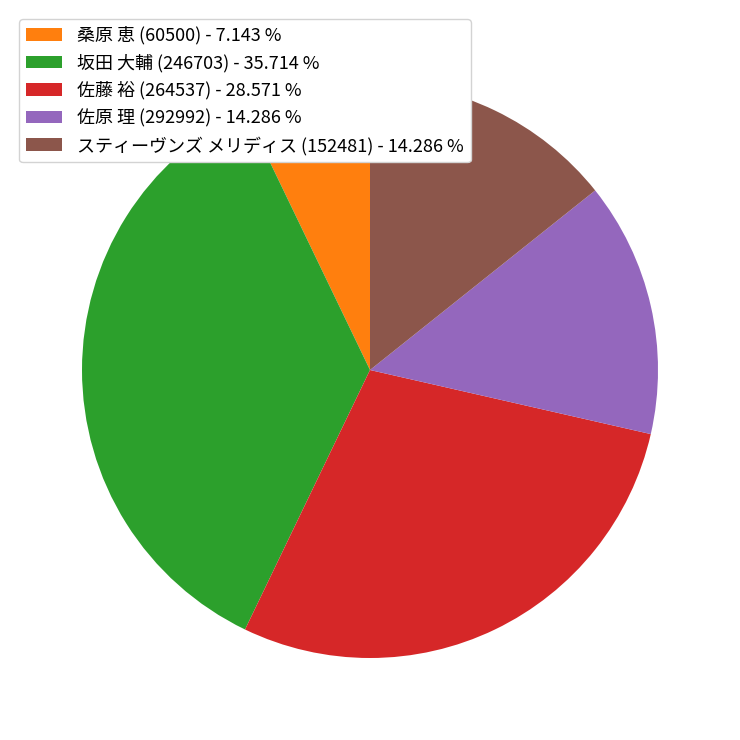

Do 佐藤 裕 (264537) - 28.571 % and 佐原 理 (292992) - 14.286 % together represent more than half of the pie?

No